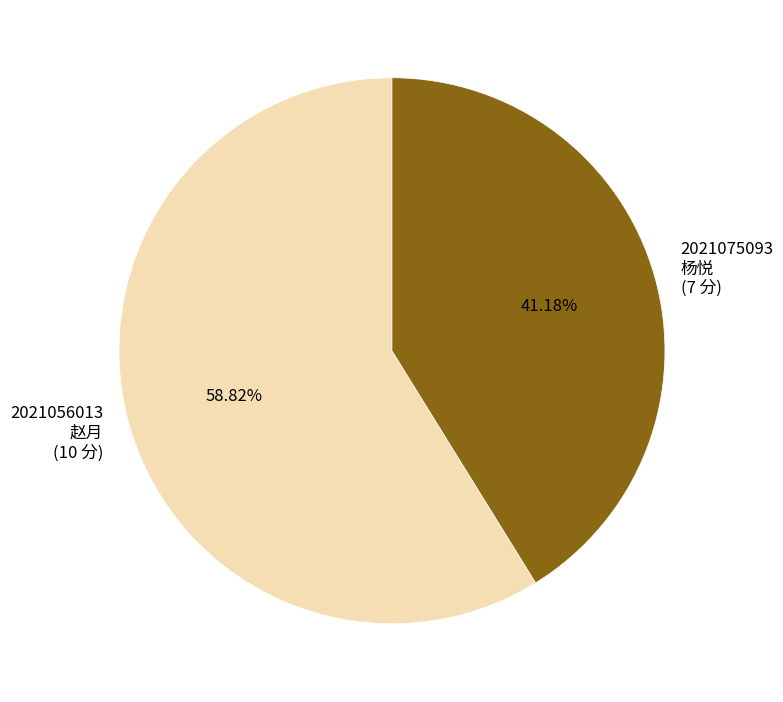

Between 2021075093 杨悦 (7 分) and 2021056013 赵月 (10 分), which is larger?

2021056013 赵月 (10 分)